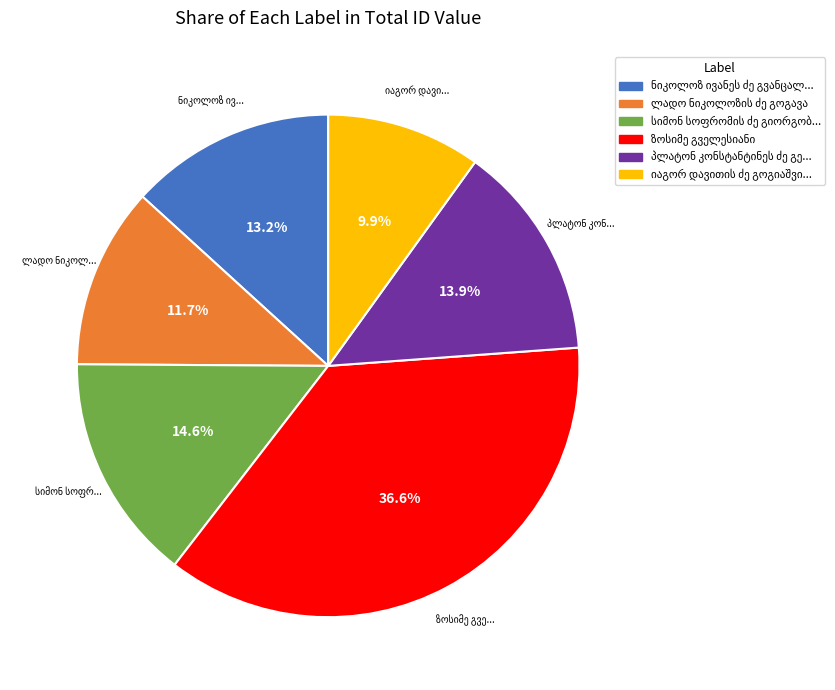

Is there any slice that represents more than half of the pie?

No